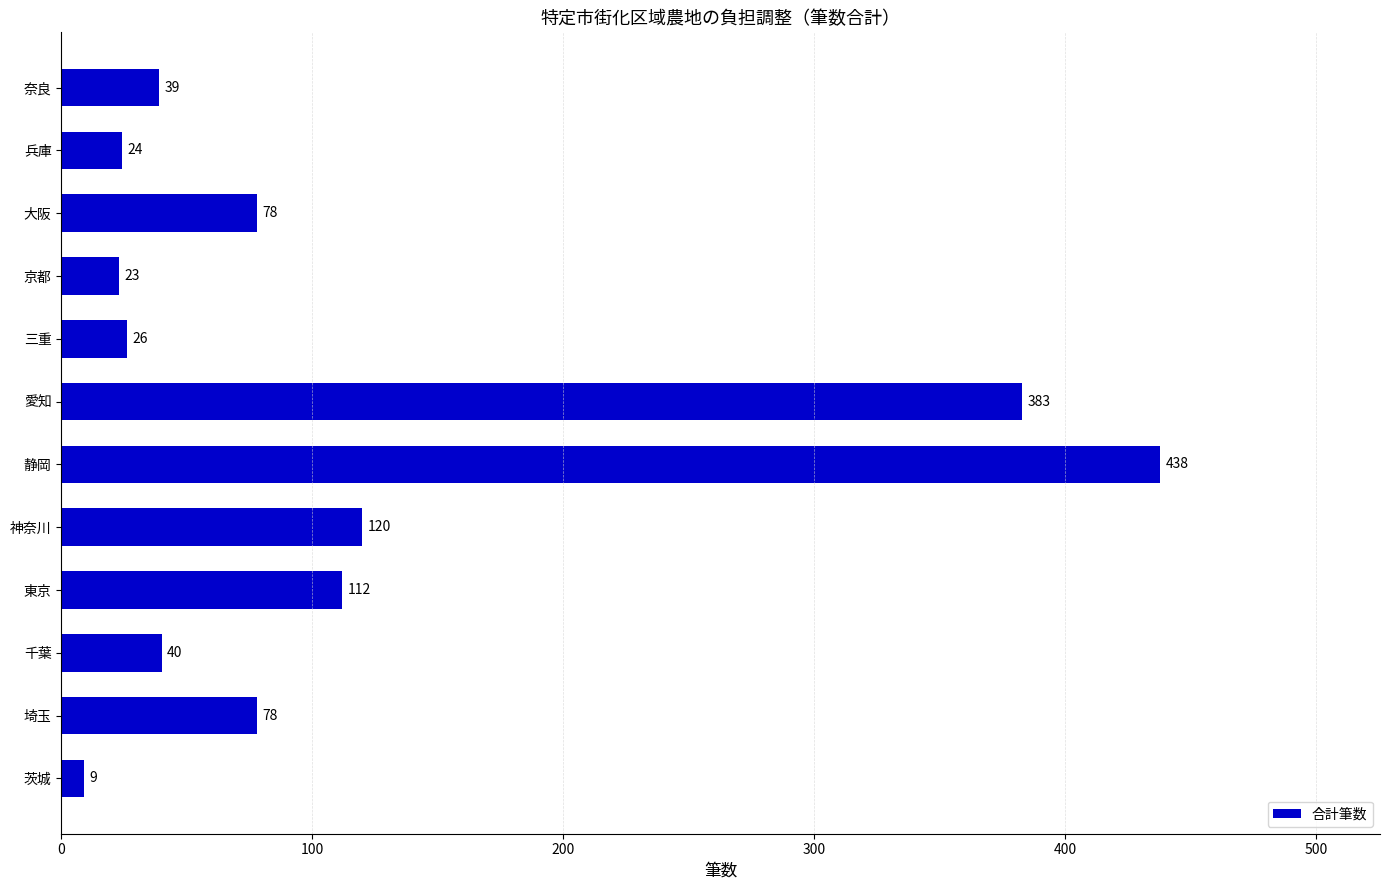

What value does the data have at 三重?

26